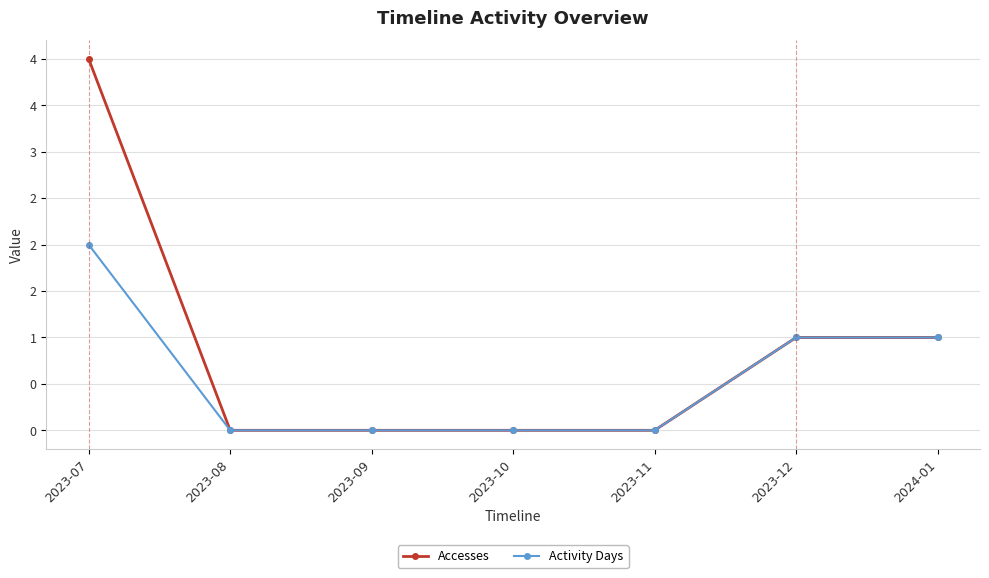

Does the chart have visible grid lines?

Yes